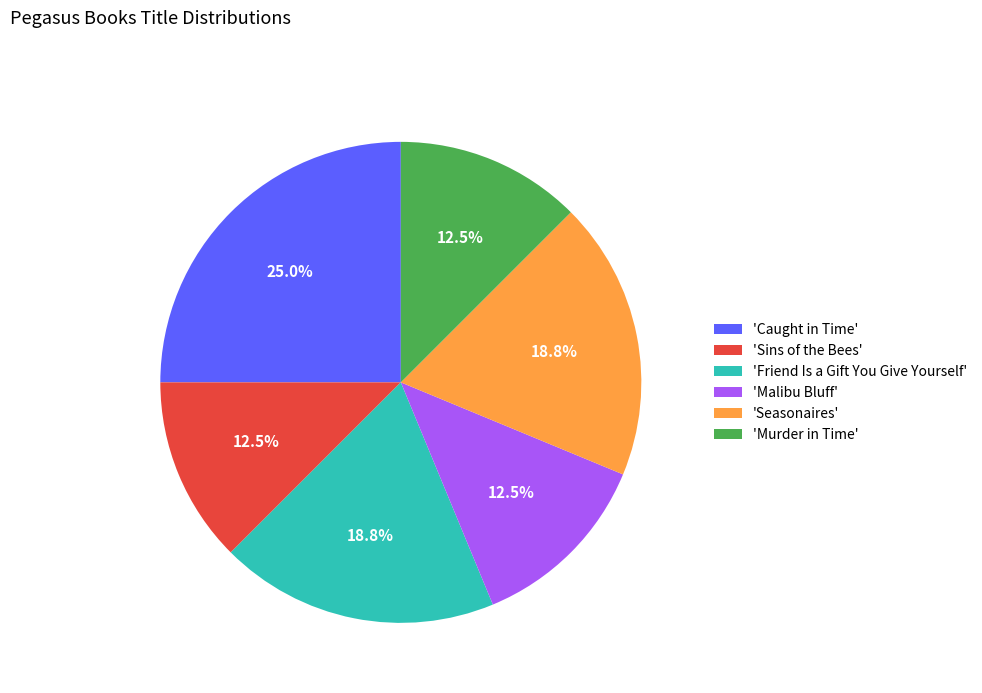

What percentage is NOT represented by 'Sins of the Bees'?

87.5%